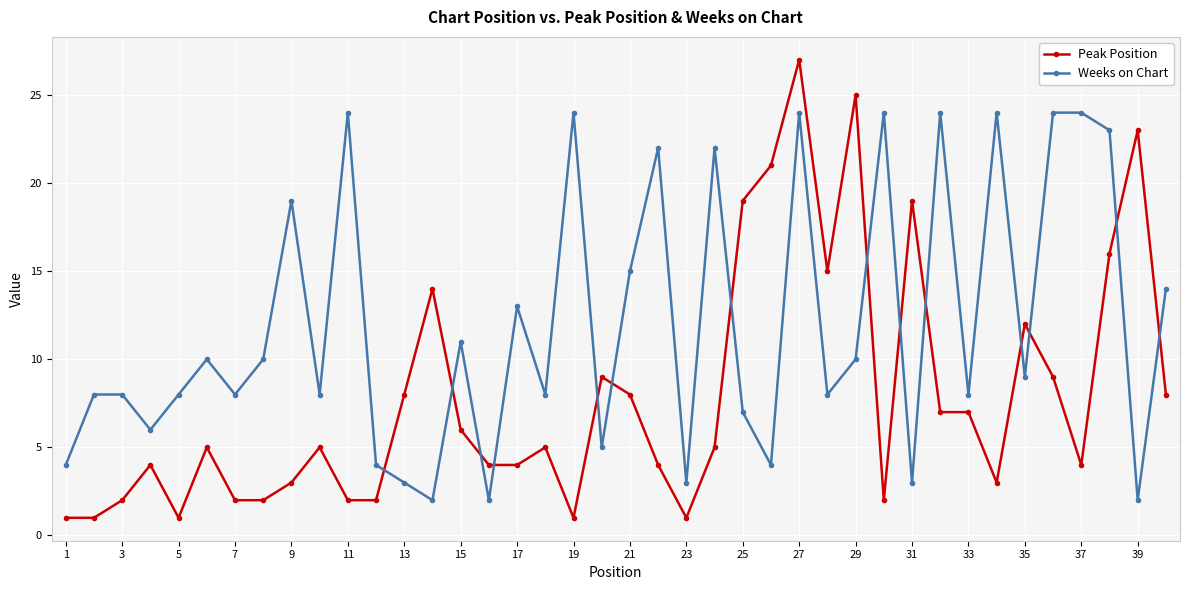

What is the value of the Peak Position point at the 18th from the left?

5